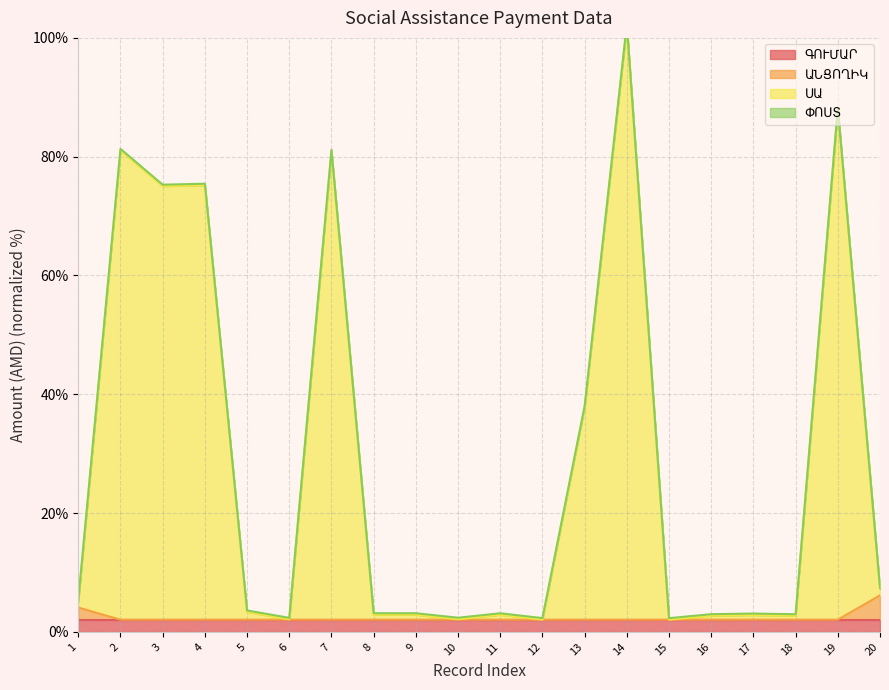

Which label corresponds to the largest value in the chart?

14